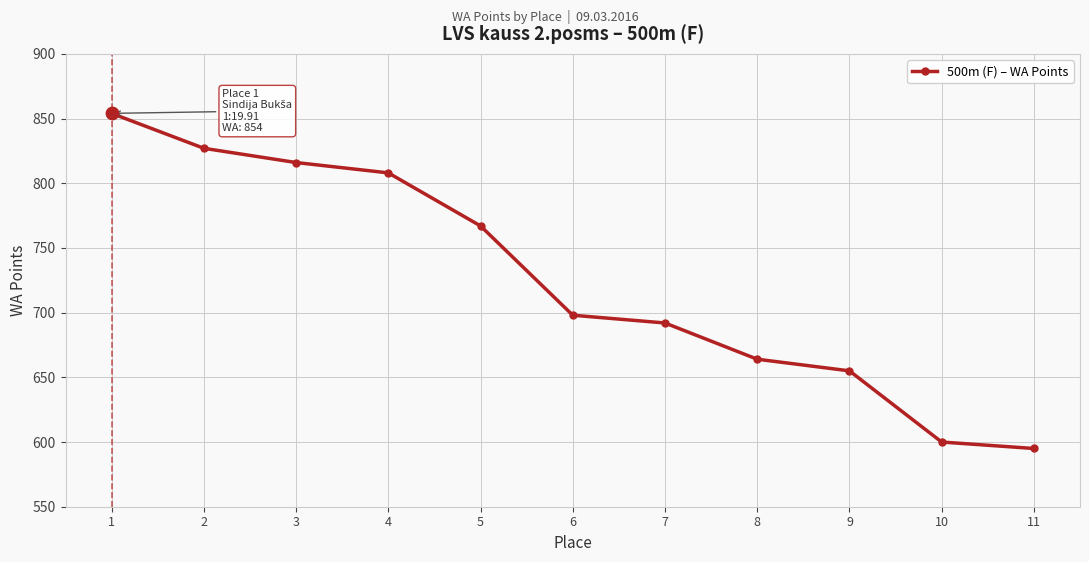

What is the change in value from 5 to 9?

-112